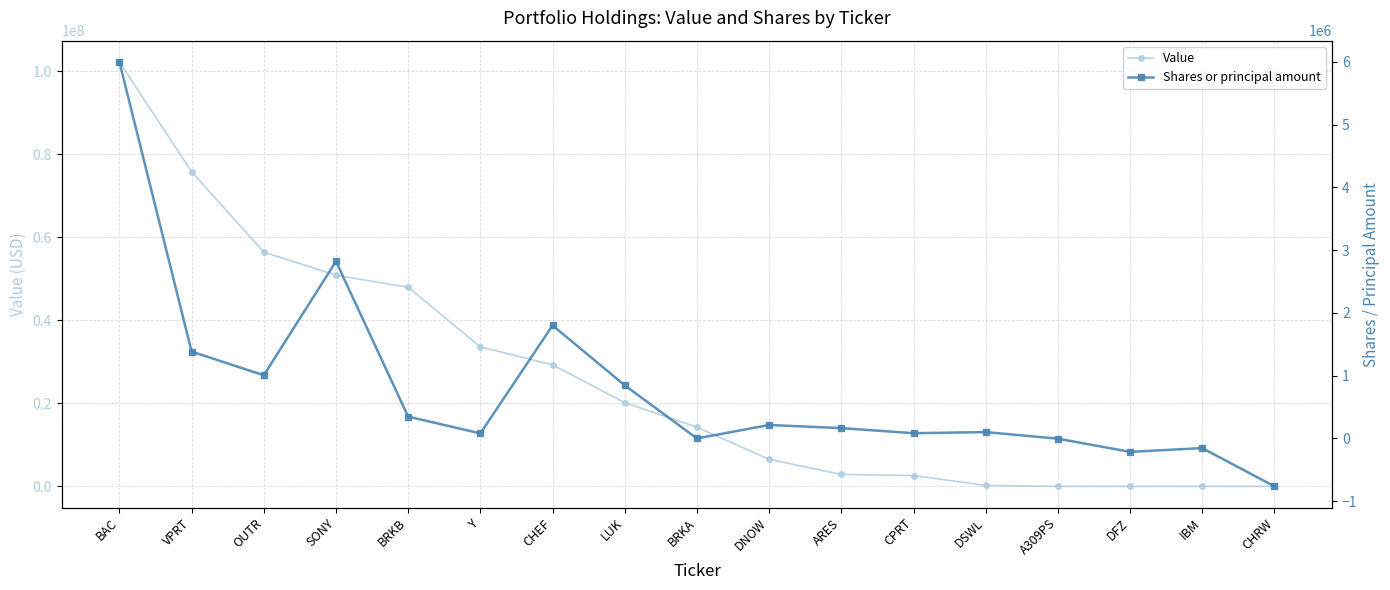

Does the chart display data point markers on the line(s)?

Yes